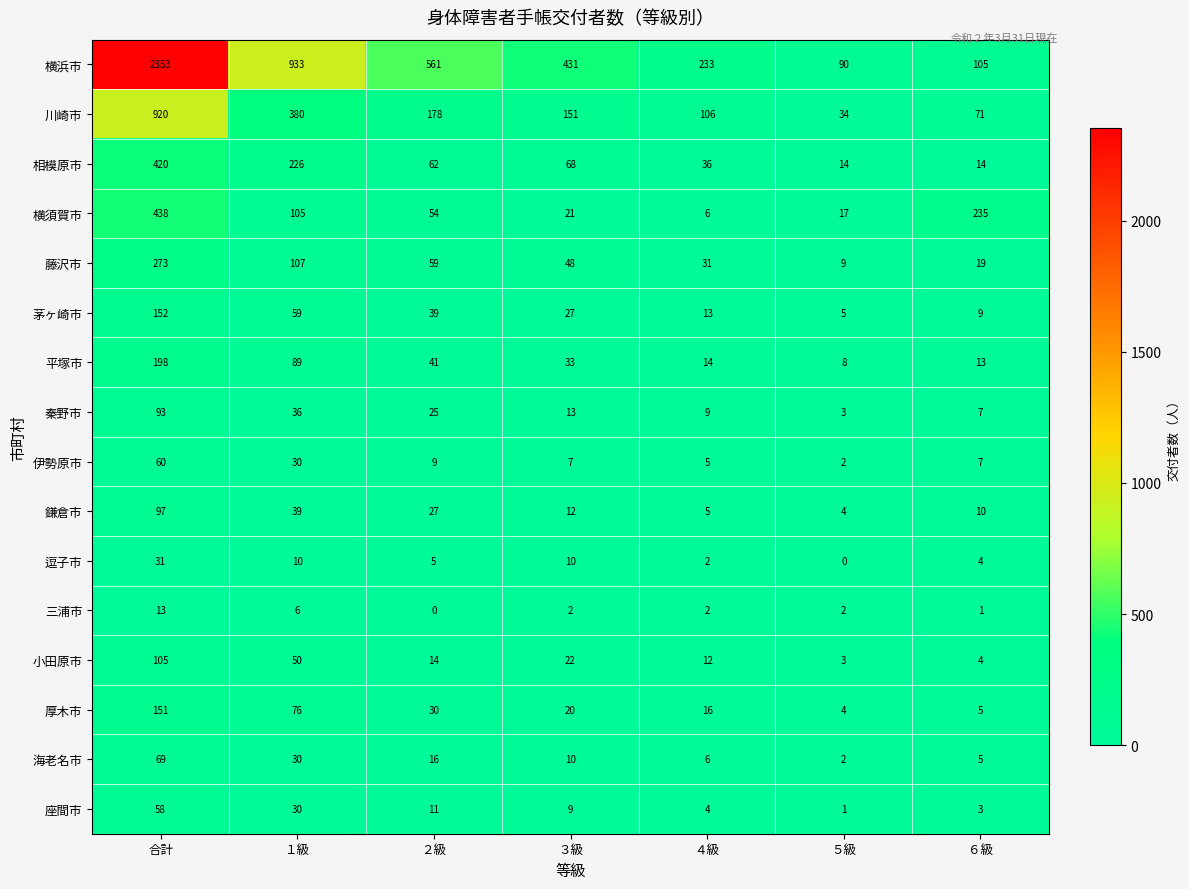

At which label does 厚木市 first exceed 20?

合計